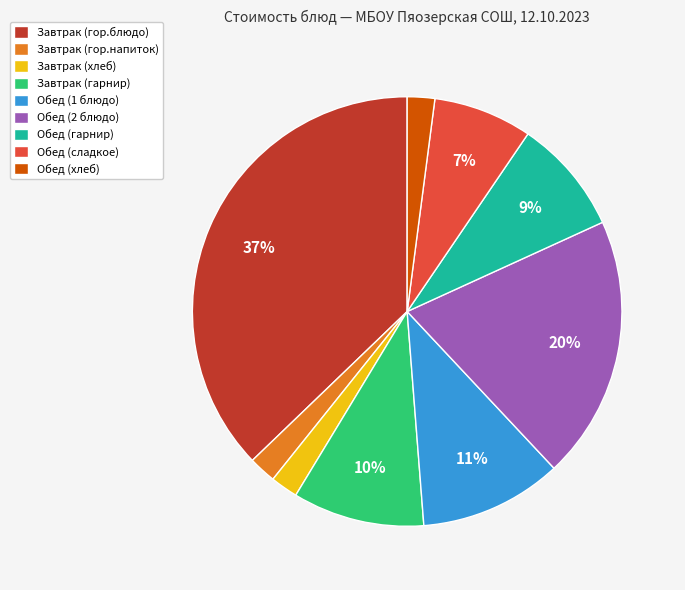

To the nearest percent, what percentage of the pie is Обед (сладкое)?

7%